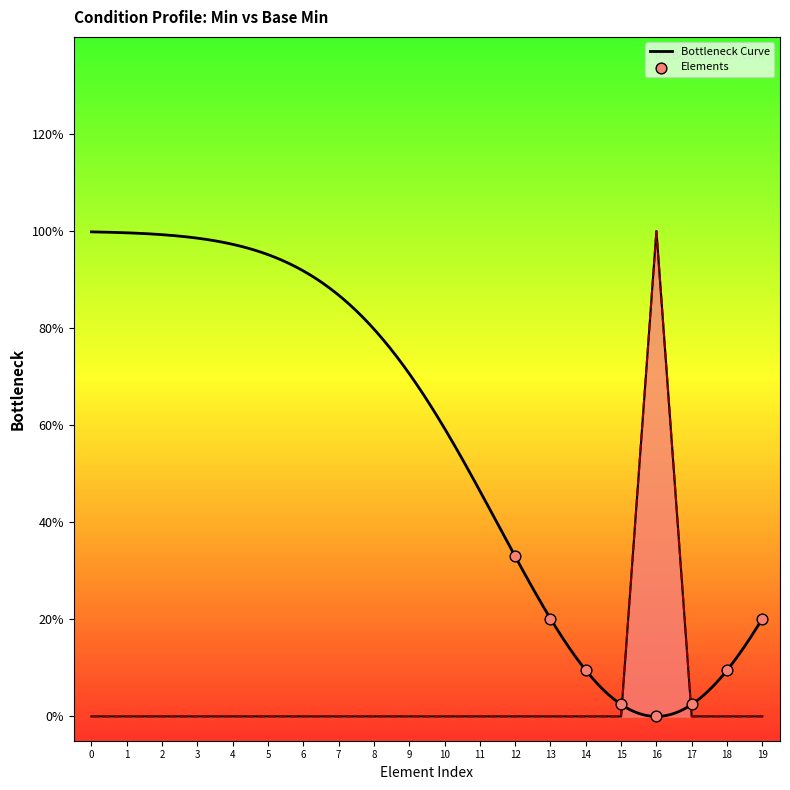

Which series contains the lowest Y value?

Min